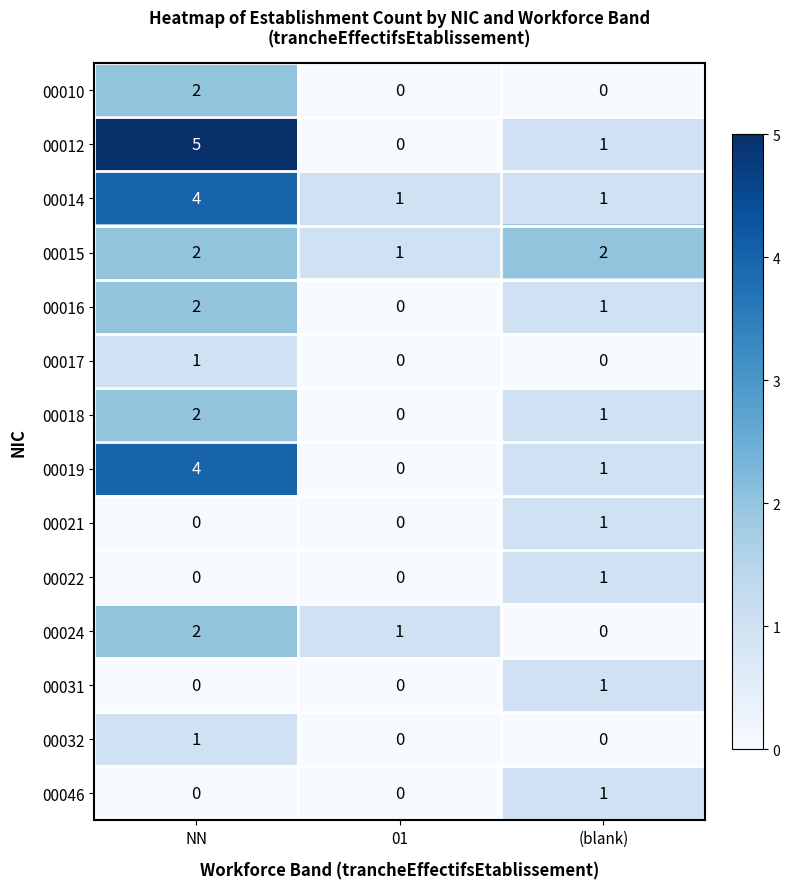

At which category is the sum across all series the highest?

NN